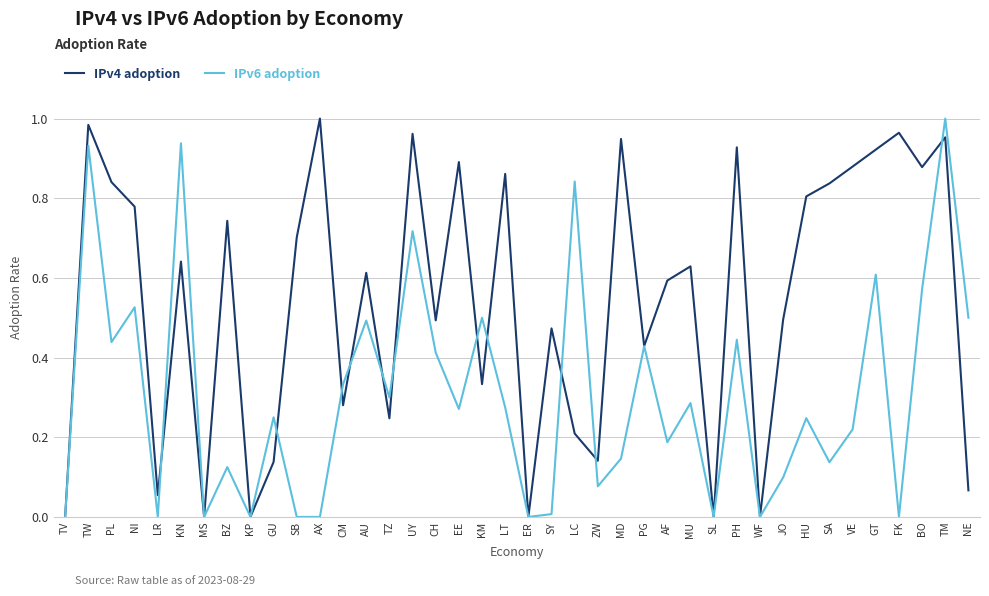

Rank the series by their average value, from lowest to highest.

IPv6 adoption, IPv4 adoption